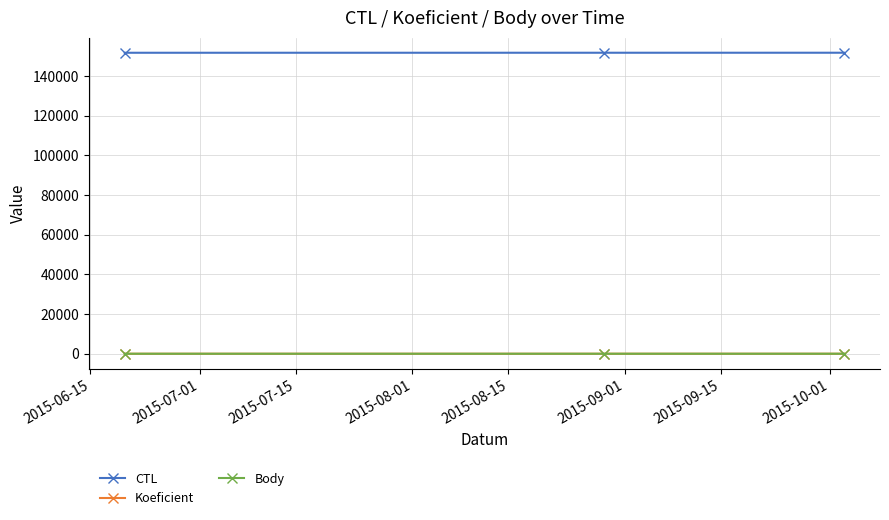

What is the value of the CTL point at the 3rd from the left?

151627